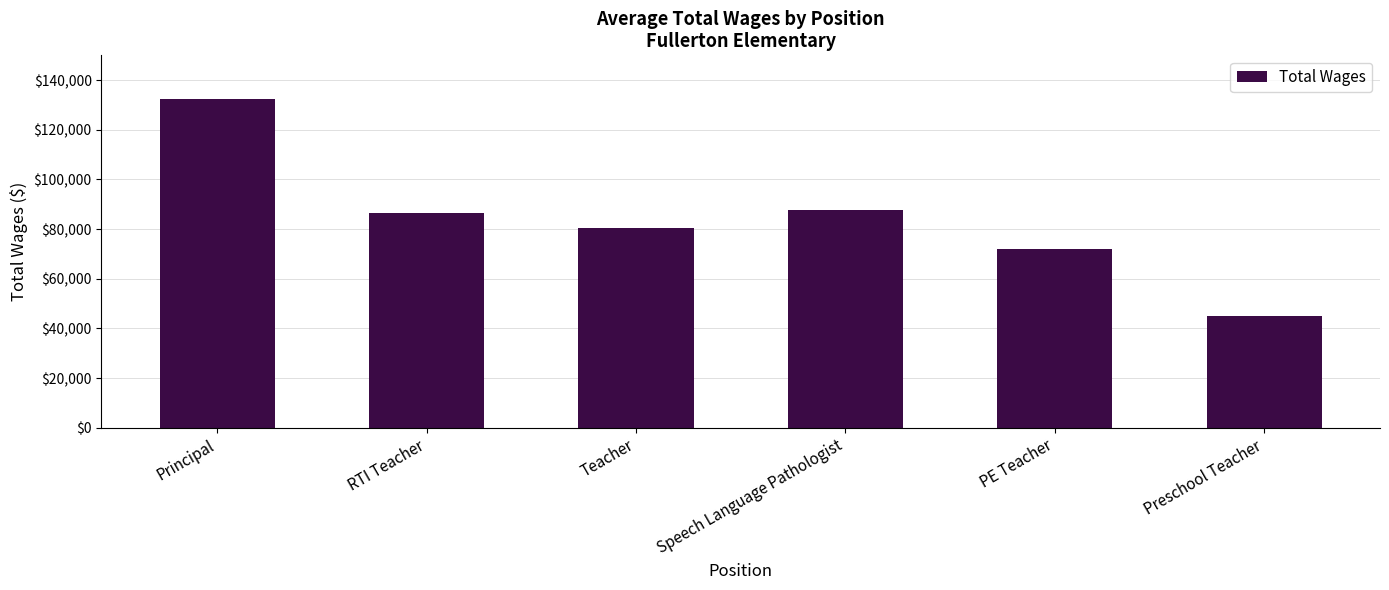

What is the difference between the maximum and minimum values?

87419.0